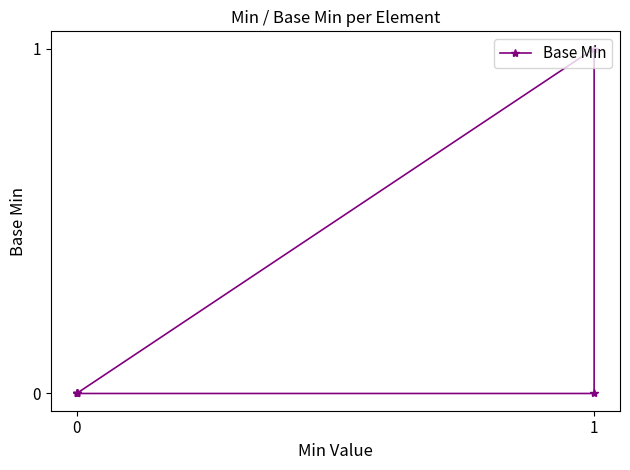

How many positive values are there?

1